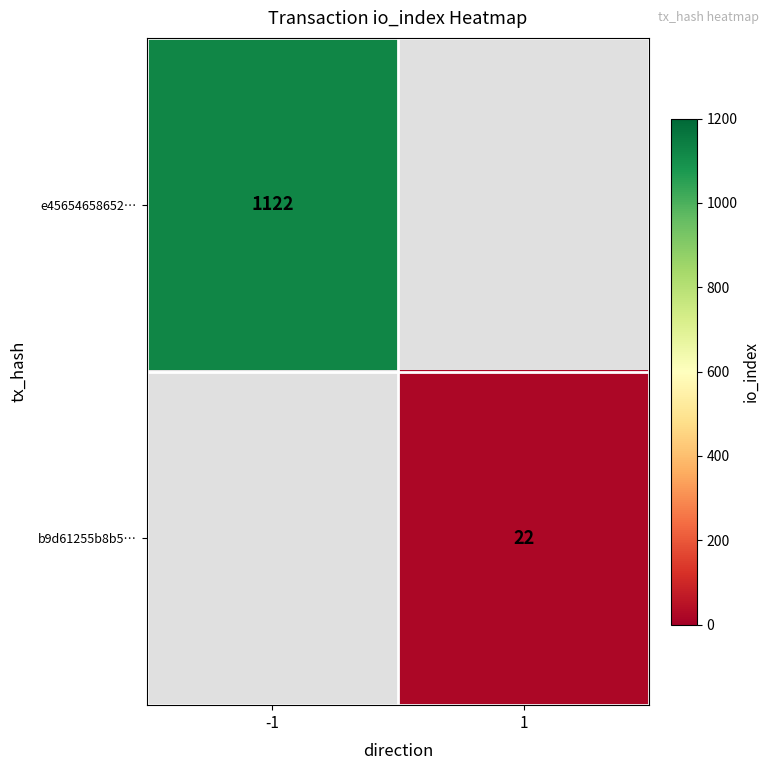

Between 1 and -1, which is larger?

-1